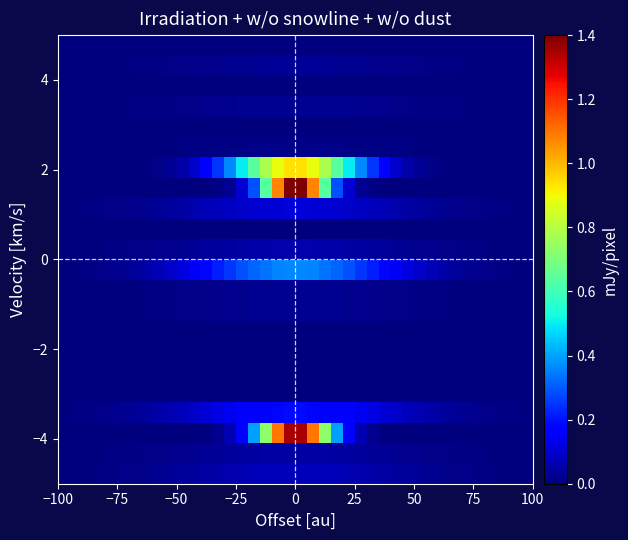

What is the maximum value shown in the chart?

1.4